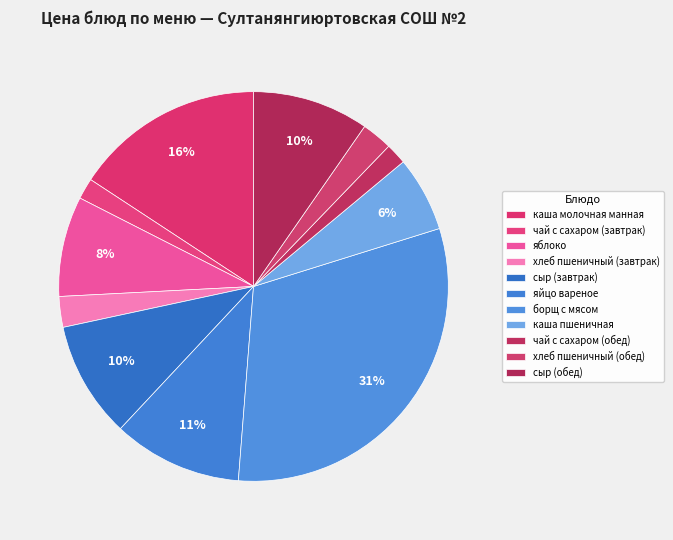

How many slices are in this pie chart?

11